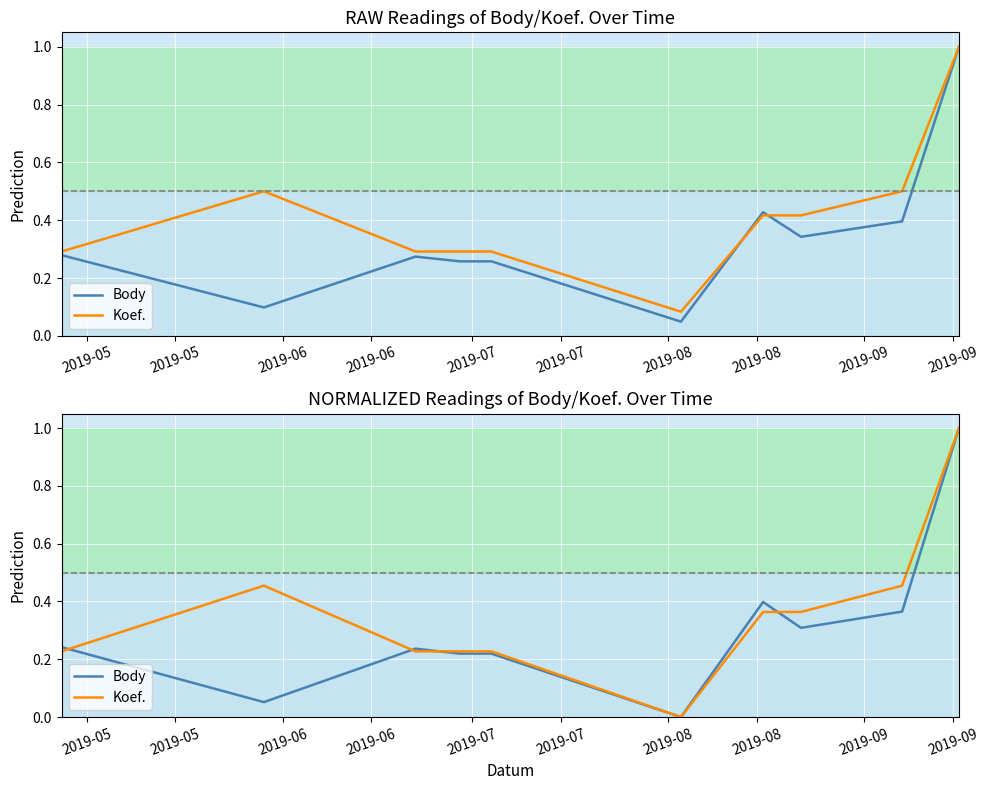

Is the value of Koef. at 2019-09 greater than the value of Body at 2019-07?

Yes